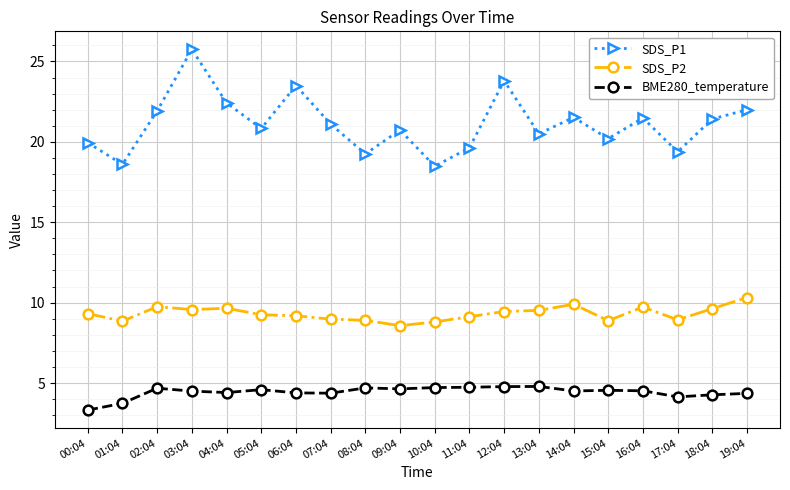

What position from the right is 07:04?

13